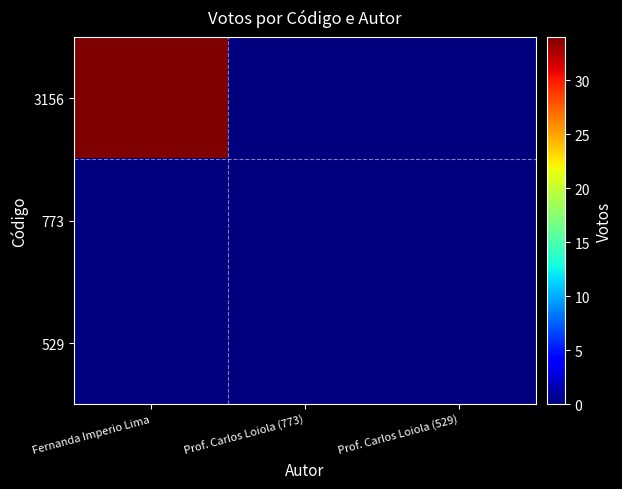

Reading left to right, list all the values displayed in this chart.

3156: Fernanda Imperio Lima=34	Prof. Carlos Loiola (773)=0	Prof. Carlos Loiola (529)=0
773: Fernanda Imperio Lima=0	Prof. Carlos Loiola (773)=0	Prof. Carlos Loiola (529)=0
529: Fernanda Imperio Lima=0	Prof. Carlos Loiola (773)=0	Prof. Carlos Loiola (529)=0